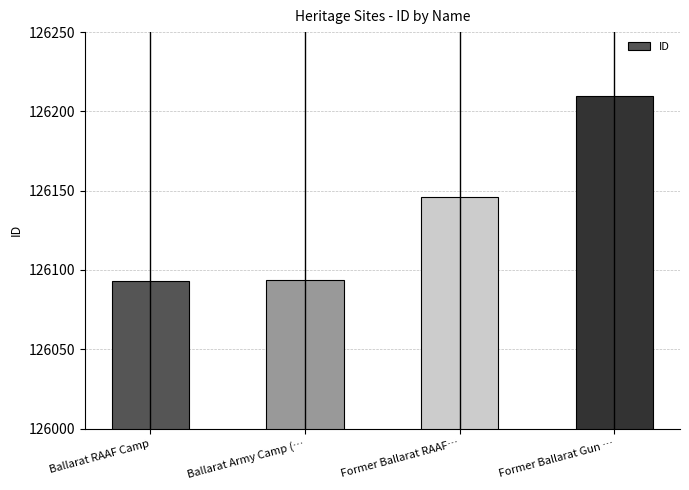

What is the difference between the maximum and minimum values?

117